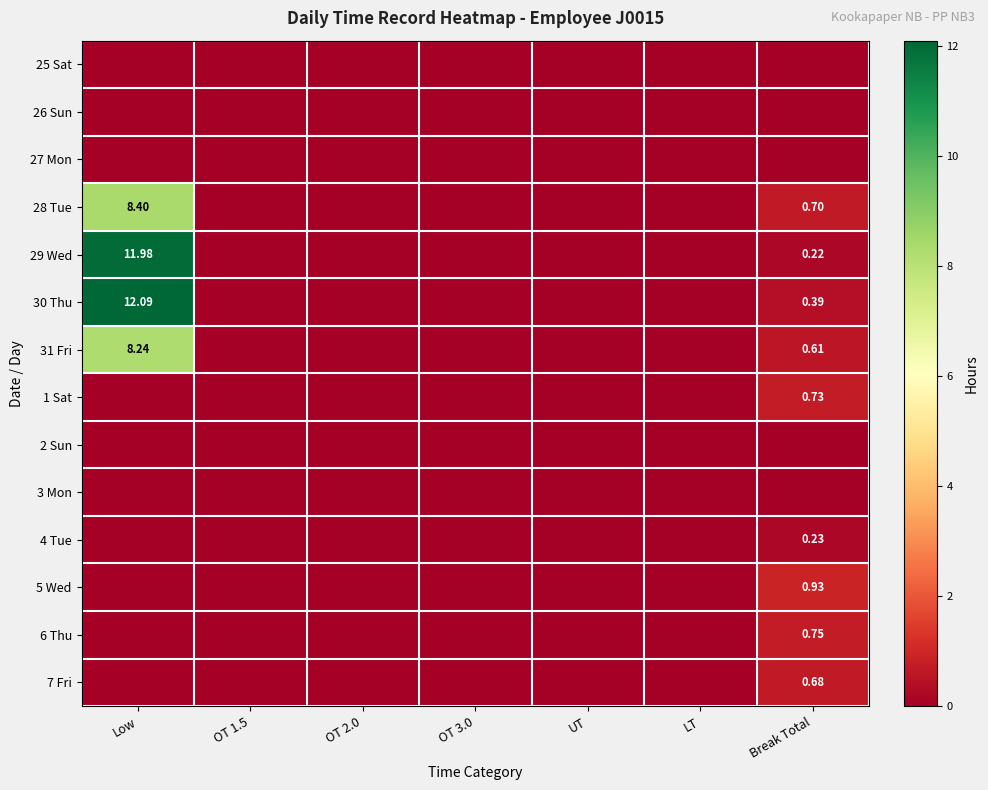

The value of 4 Tue at UT is 0.0. True or false?

True